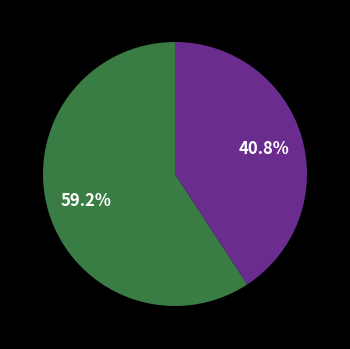

Does any single category account for the majority?

Yes